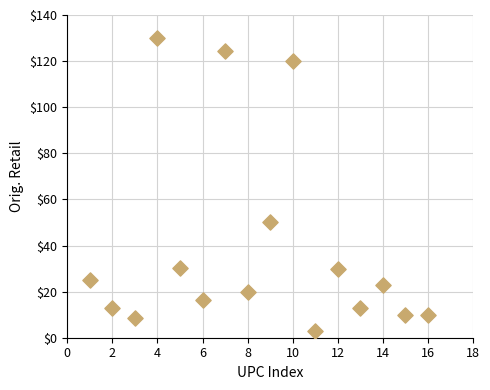

What Y value in the scatter plot is closest to 66?

50.0